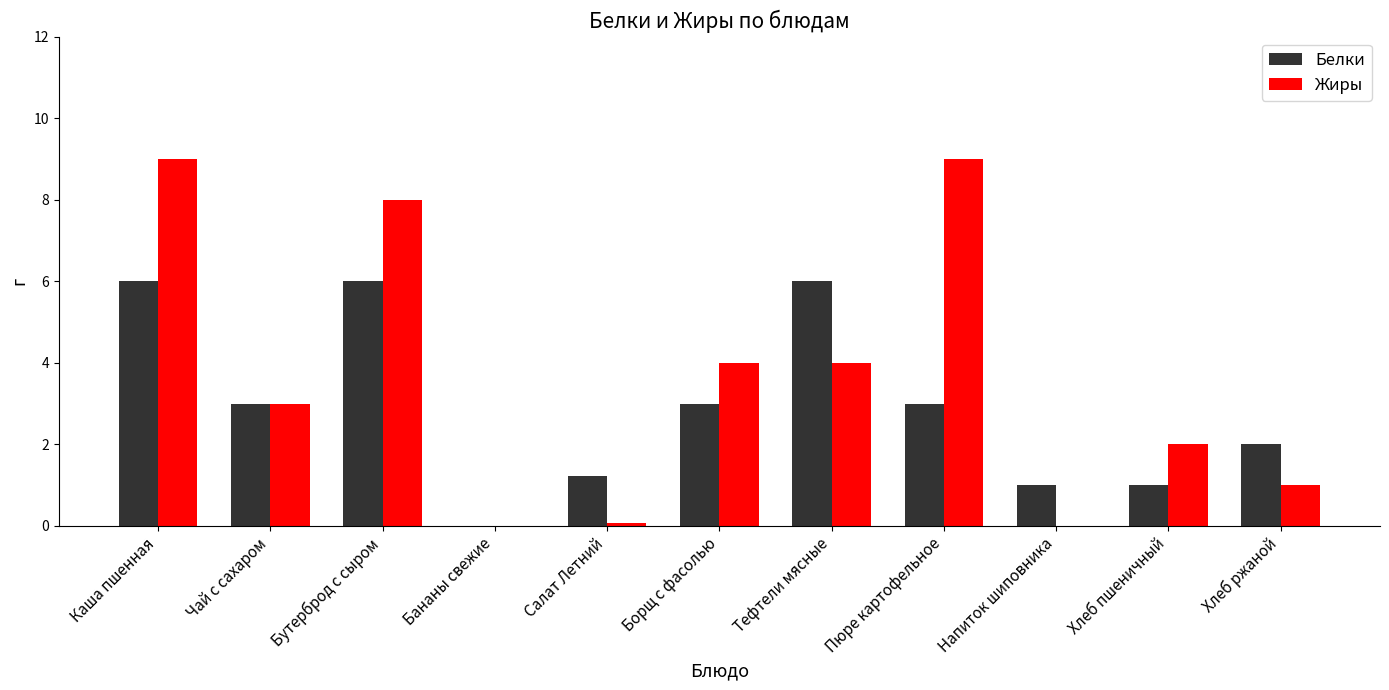

Are the bars grouped side by side (vs. stacked)?

Yes